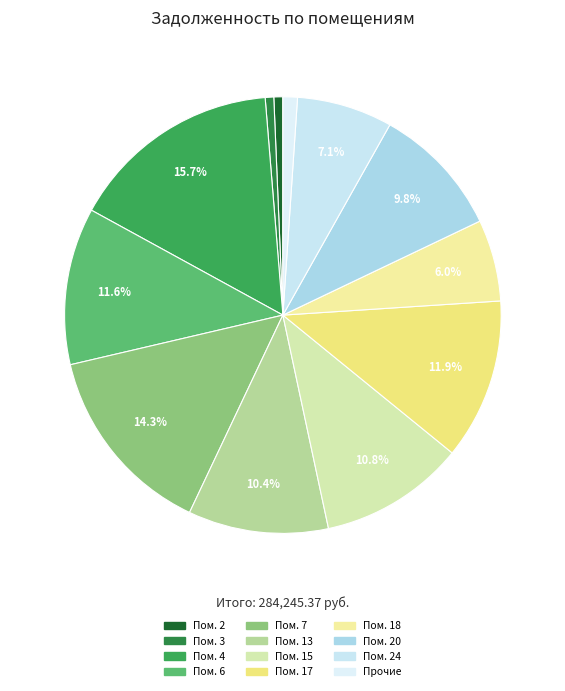

Which slice is the largest?

4